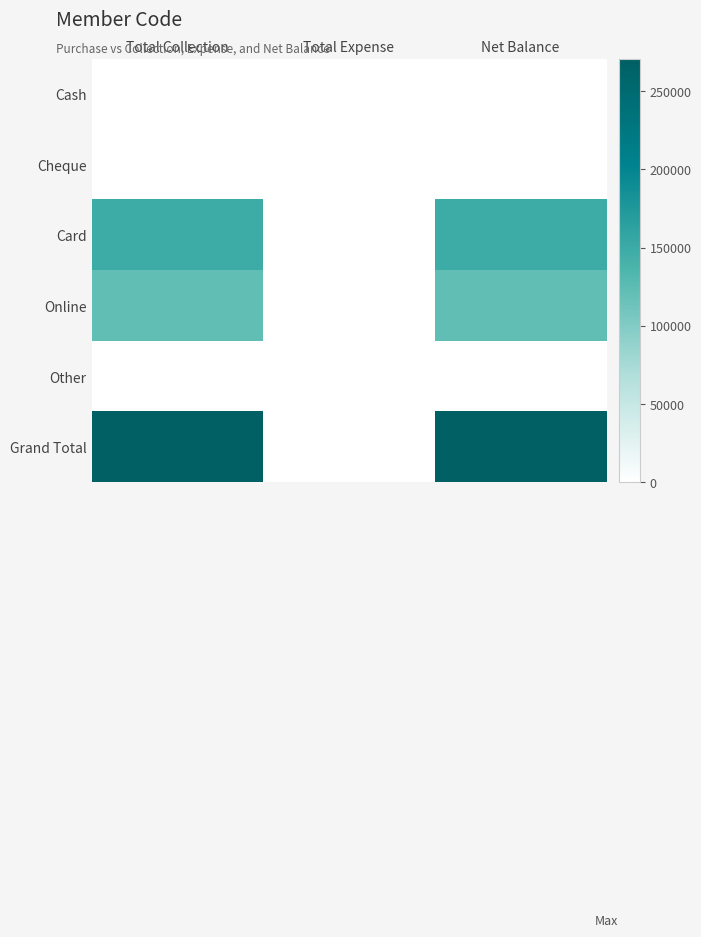

Between Net Balance and Total Expense, which is larger?

Net Balance